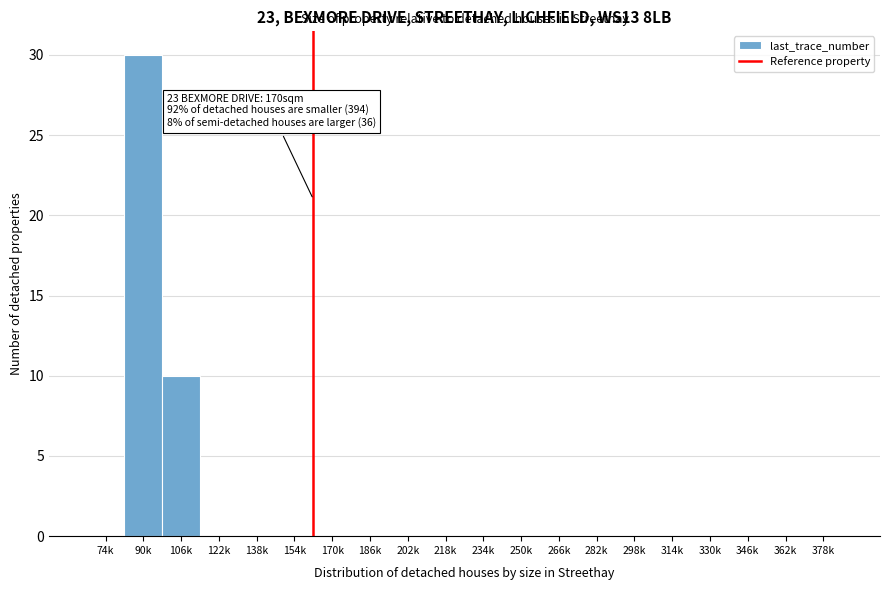

Reading left to right, list all the values displayed in this chart.

74k=0	90k=30	106k=10	122k=0	138k=0	154k=0	170k=0	186k=0	202k=0	218k=0	234k=0	250k=0	266k=0	282k=0	298k=0	314k=0	330k=0	346k=0	362k=0	378k=0